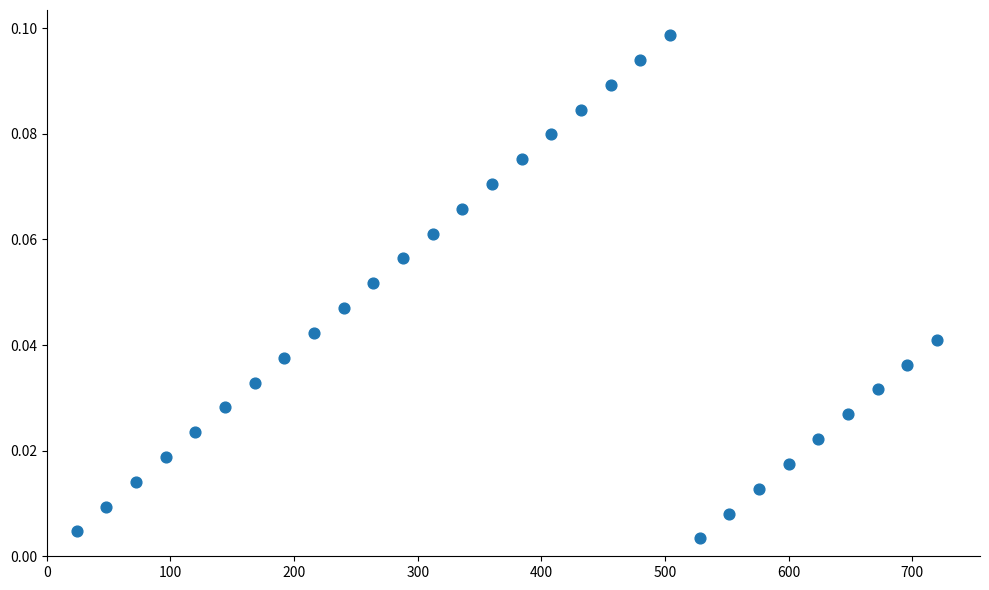

What is the range of X values (max minus min)?

696.0